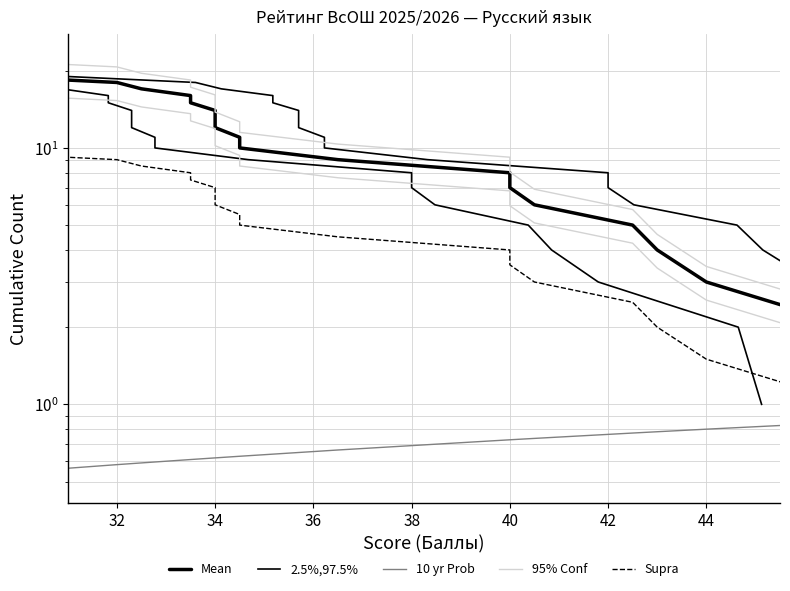

Does the chart have visible grid lines?

Yes